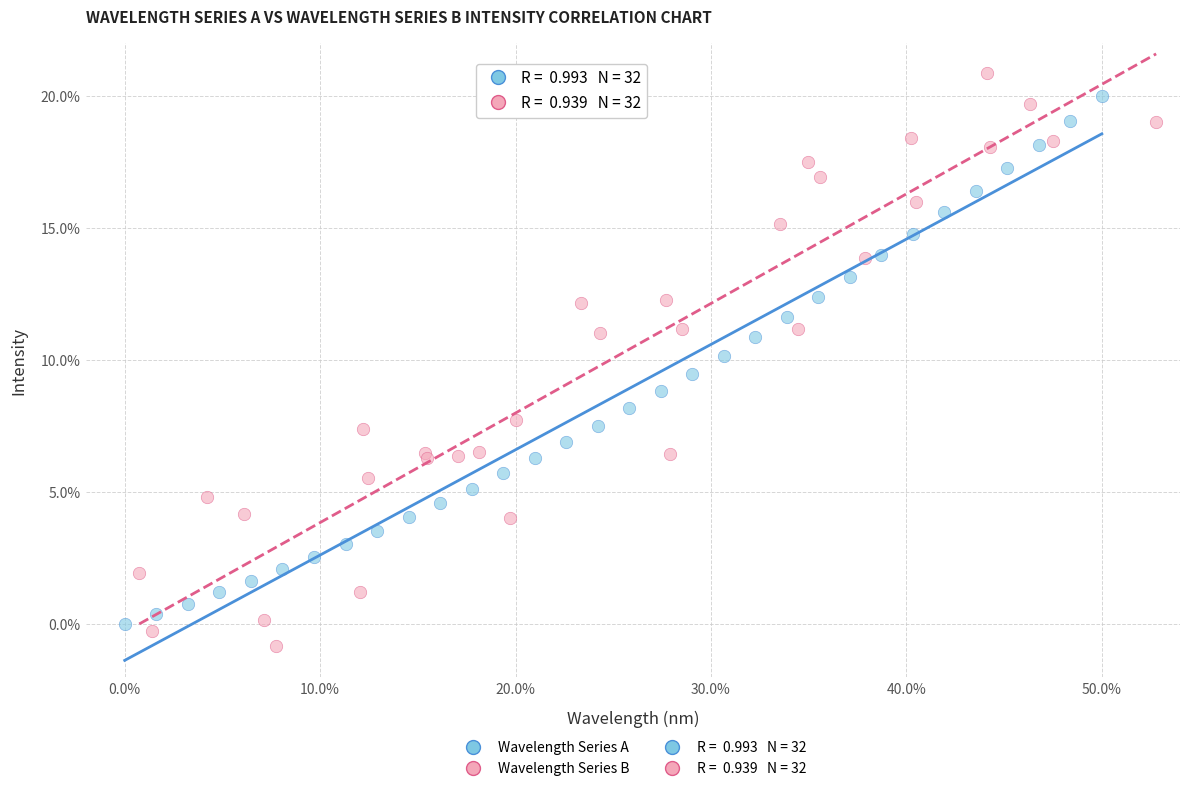

Which series has the largest Y range (max minus min)?

Wavelength Series B